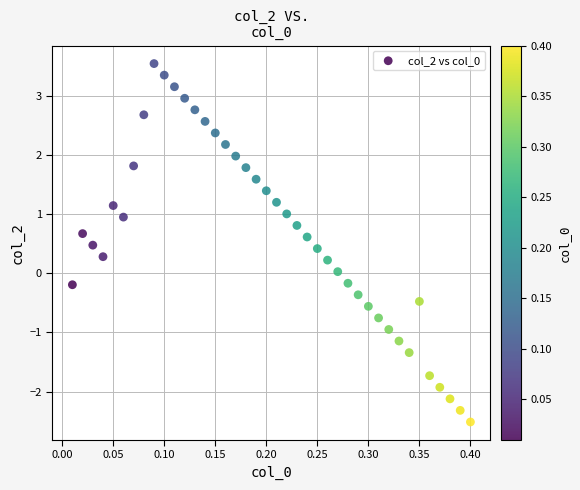

What is the range of X values (max minus min)?

0.4